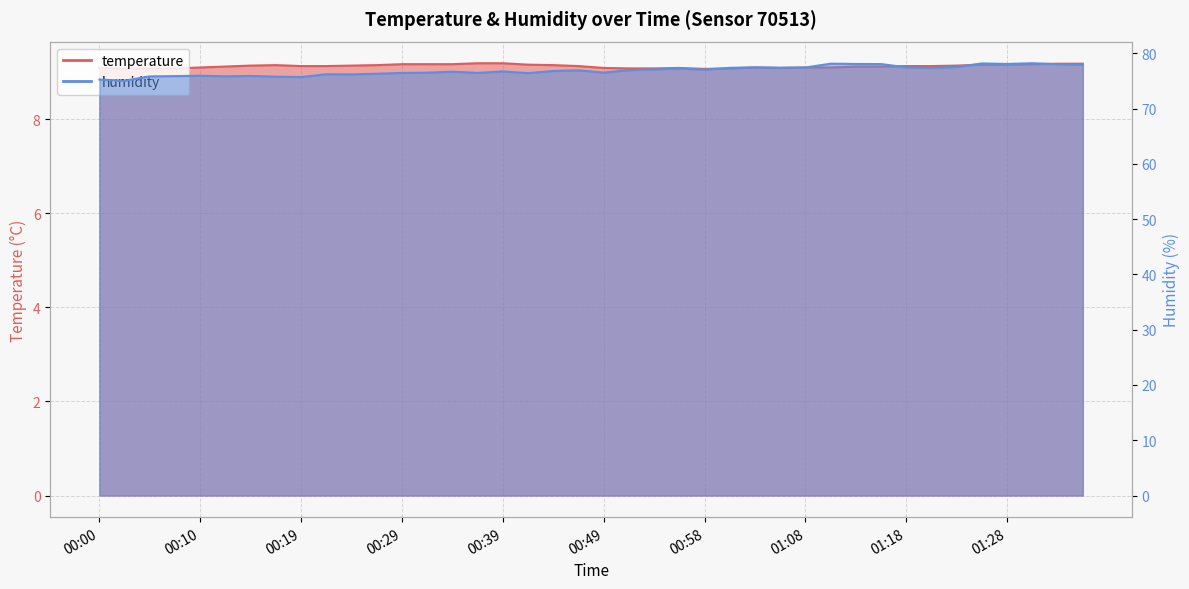

Where is the first local minimum for humidity?

00:02